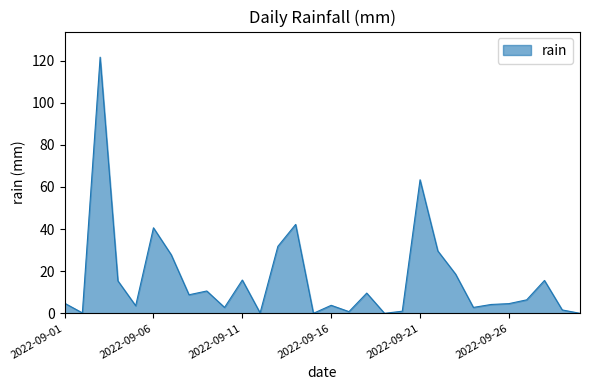

What is the difference between the maximum and minimum values?

121.6